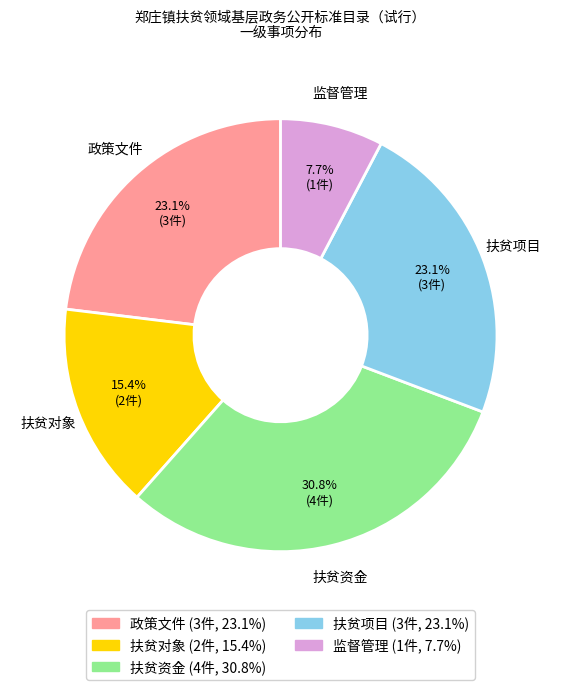

Is there any slice that represents more than half of the pie?

No